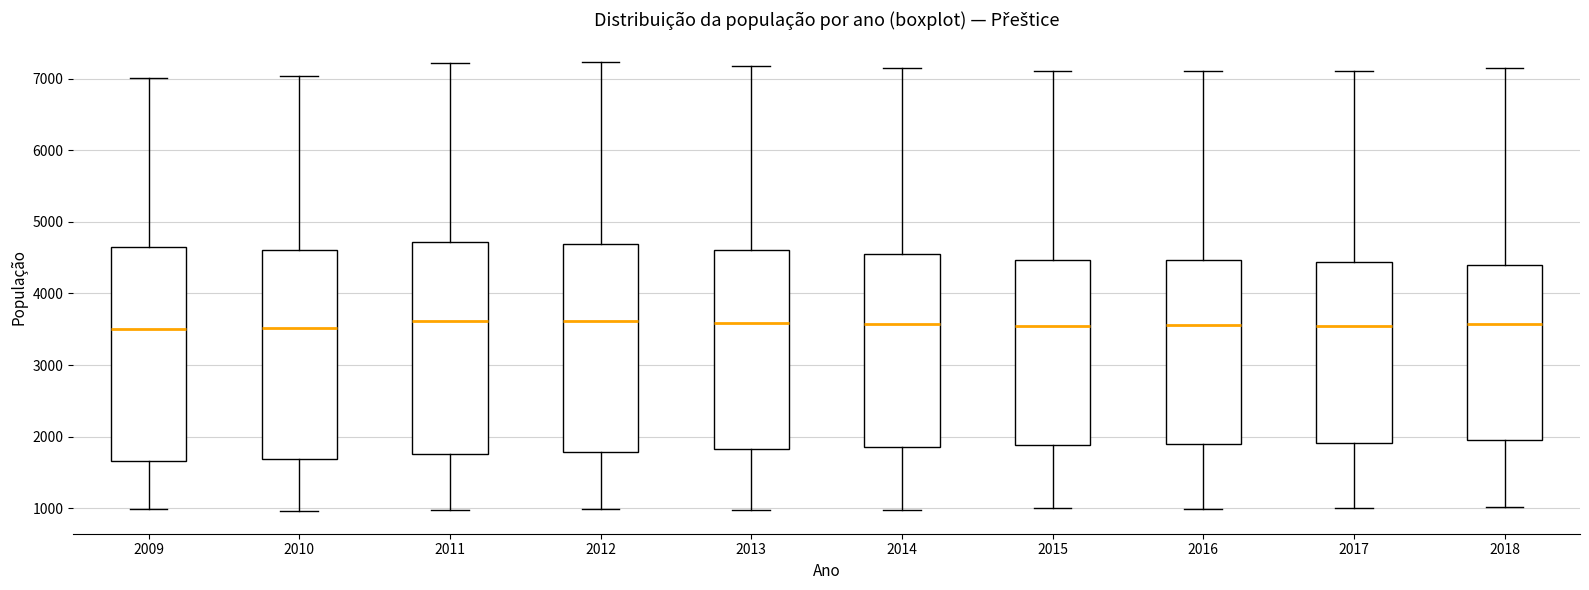

Reading left to right, transcribe this box plot: for each box, give where its median line is, the range the box spans, and where its two whiskers end, as read against the y-axis. The values are not printed on the chart, so give them approximately, as read against the axis.

2009: median 3500, box 1700 to 4600, whiskers 1000 to 7000
2010: median 3500, box 1700 to 4600, whiskers 1000 to 7000
2011: median 3600, box 1800 to 4700, whiskers 1000 to 7200
2012: median 3600, box 1800 to 4700, whiskers 1000 to 7200
2013: median 3600, box 1800 to 4600, whiskers 1000 to 7200
2014: median 3600, box 1900 to 4500, whiskers 1000 to 7200
2015: median 3600, box 1900 to 4500, whiskers 1000 to 7100
2016: median 3600, box 1900 to 4500, whiskers 1000 to 7100
2017: median 3600, box 1900 to 4400, whiskers 1000 to 7100
2018: median 3600, box 2000 to 4400, whiskers 1000 to 7100